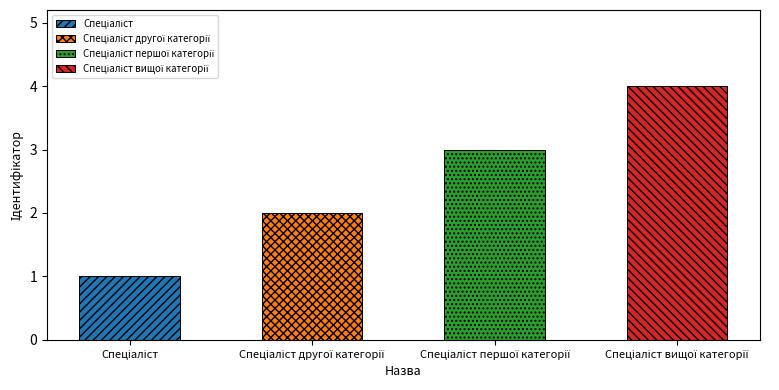

Reading left to right, transcribe all the data shown in this chart.

Спеціаліст=1	Спеціаліст другої категорії=2	Спеціаліст першої категорії=3	Спеціаліст вищої категорії=4